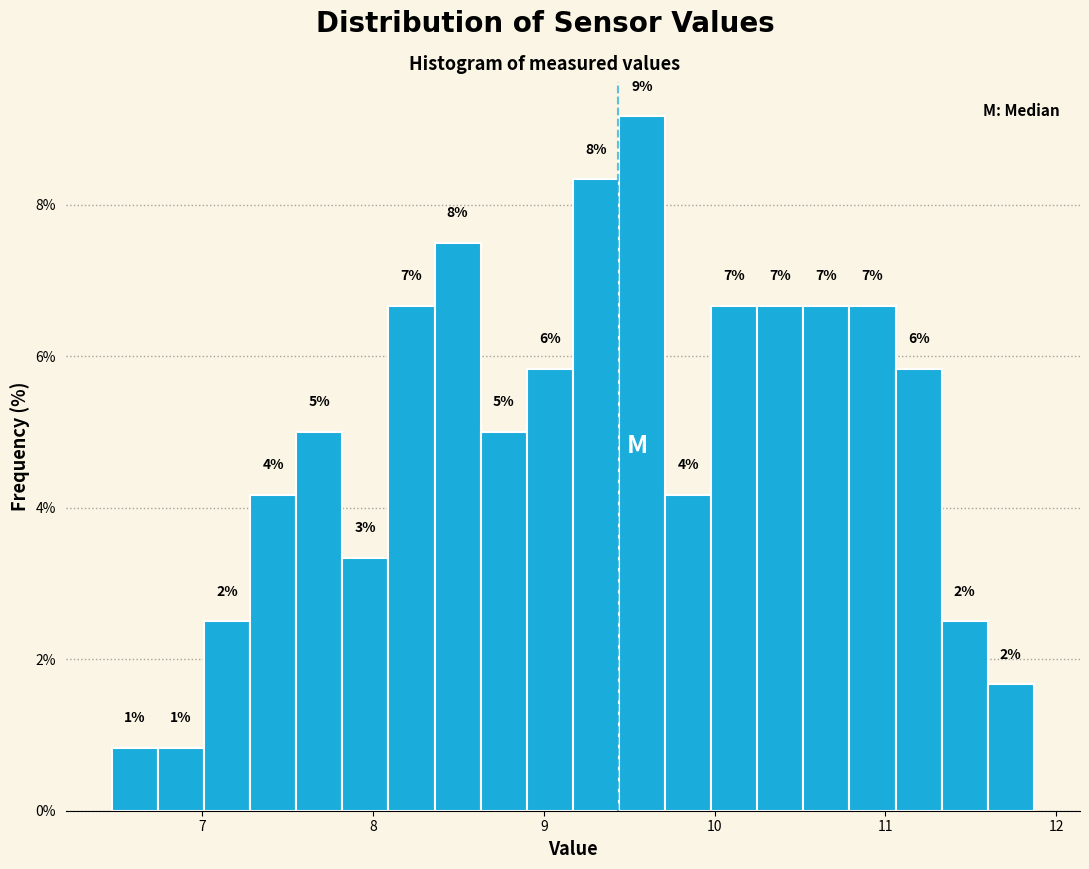

Around what value on the x-axis is the tallest bar? Give the approximate position of its centre, as read against the axis.

9.6